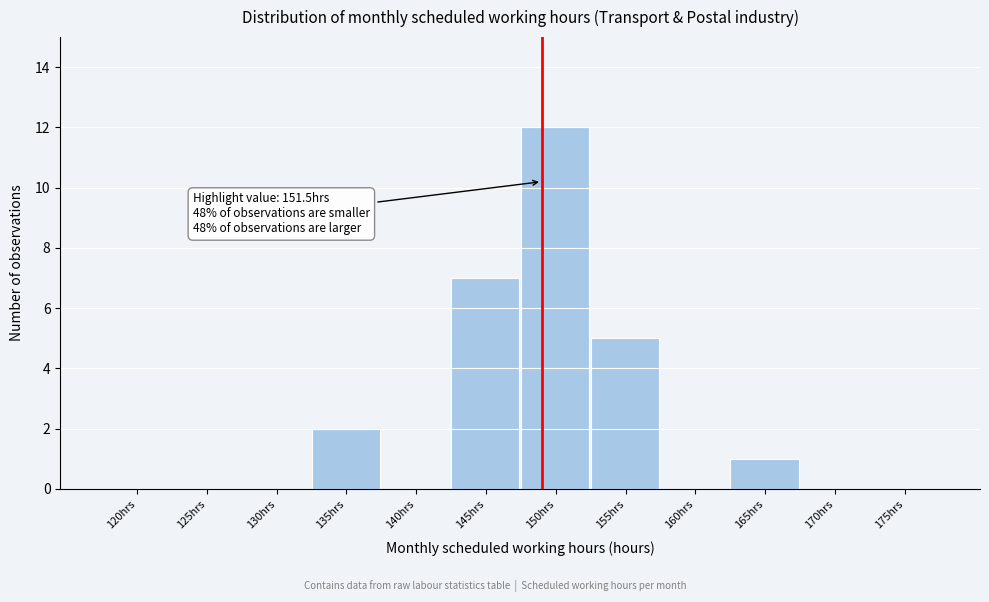

Reading left to right, what are all the values shown in this chart?

120hrs=0	125hrs=0	130hrs=0	135hrs=2	140hrs=0	145hrs=7	150hrs=12	155hrs=5	160hrs=0	165hrs=1	170hrs=0	175hrs=0